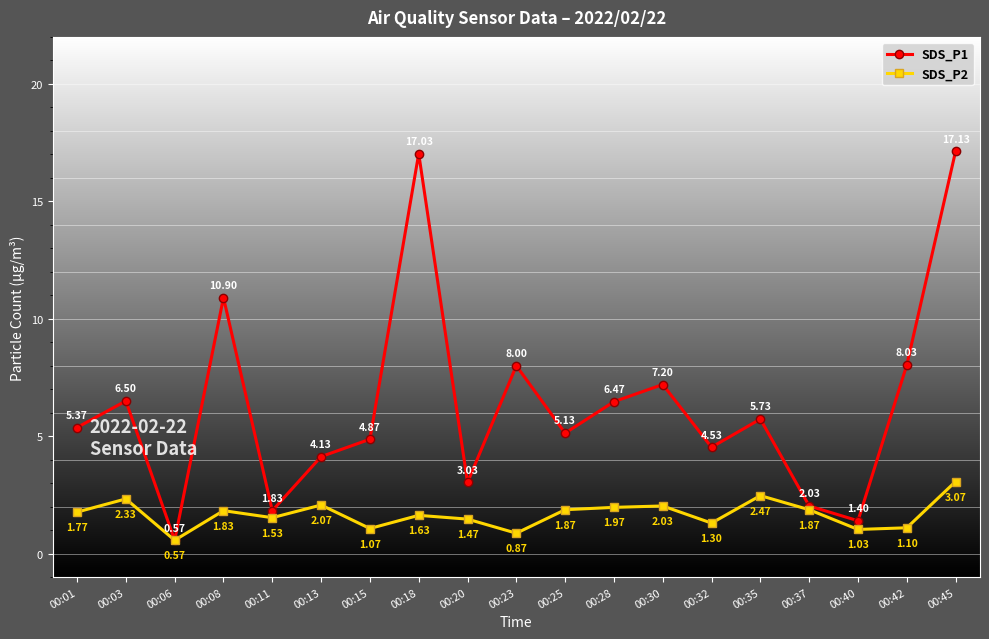

List the series in order of their peak value, highest first.

SDS_P1, SDS_P2